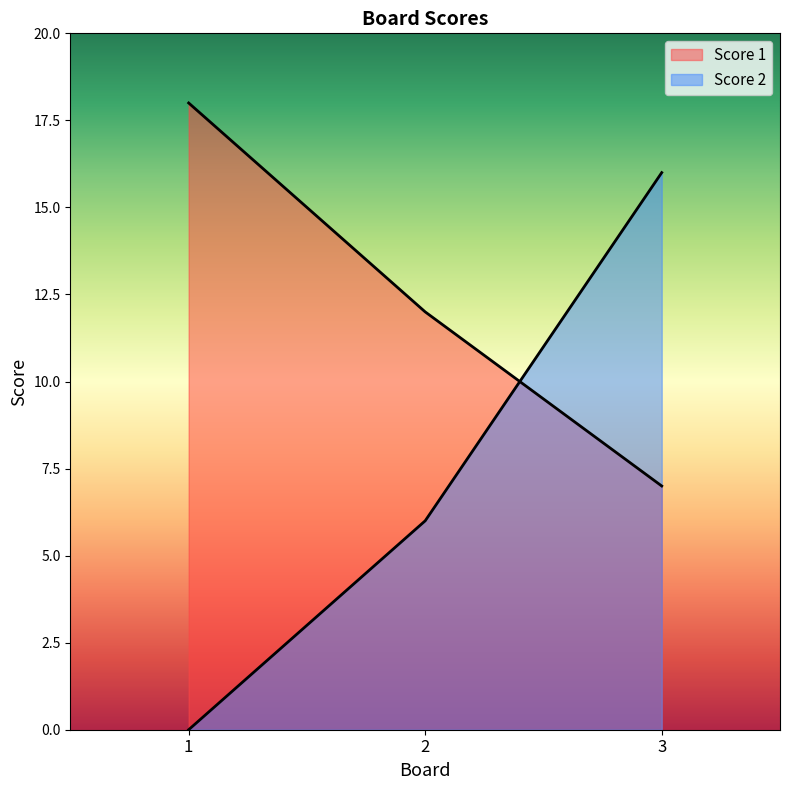

What are all the series names shown in the legend?

Score 1, Score 2